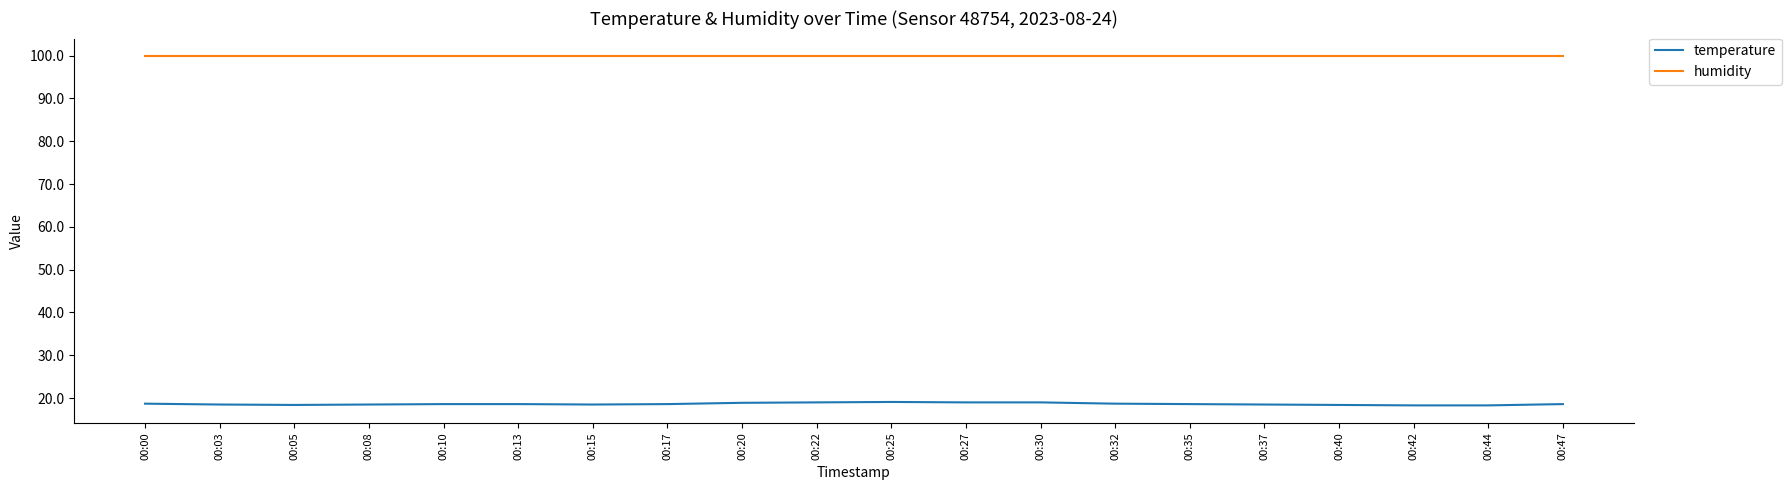

What is the difference between the highest and lowest values at 00:00?

81.2